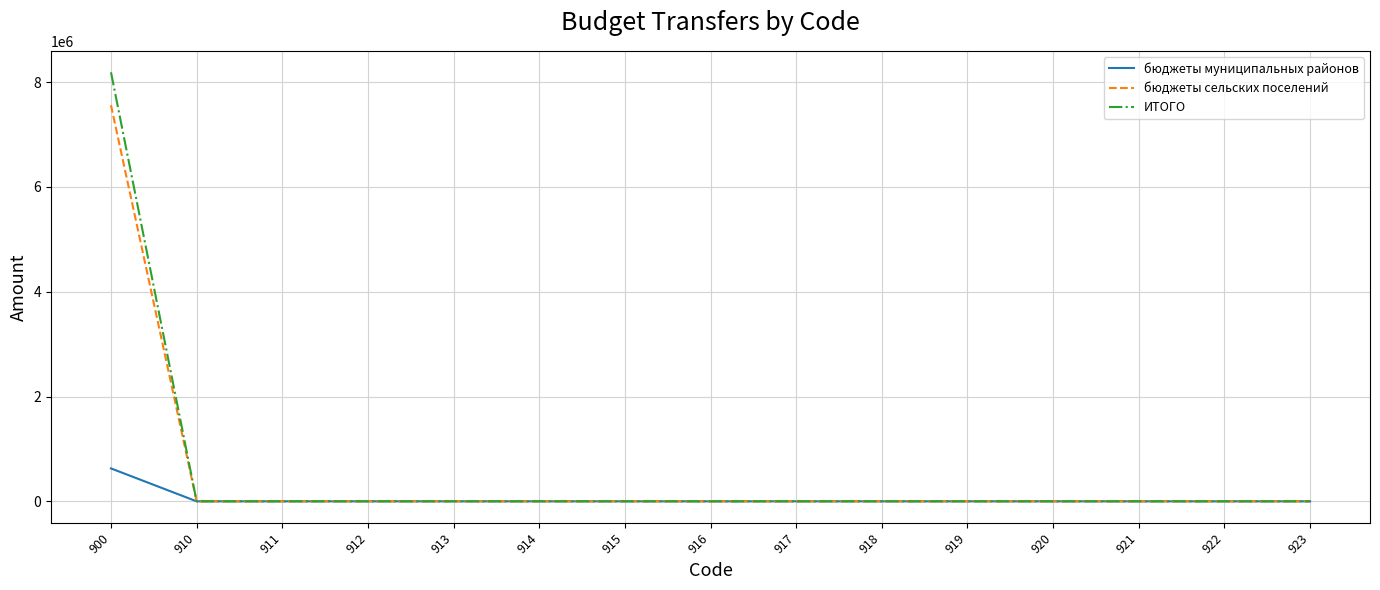

List the series in order of their peak value, highest first.

ИТОГО, бюджеты сельских поселений, бюджеты муниципальных районов